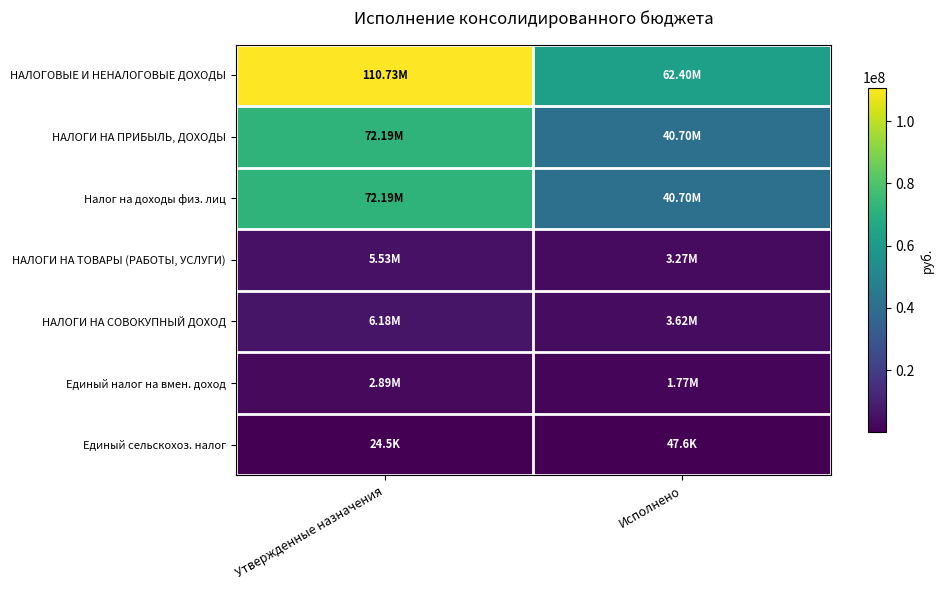

Count the number of categories in the chart.

2